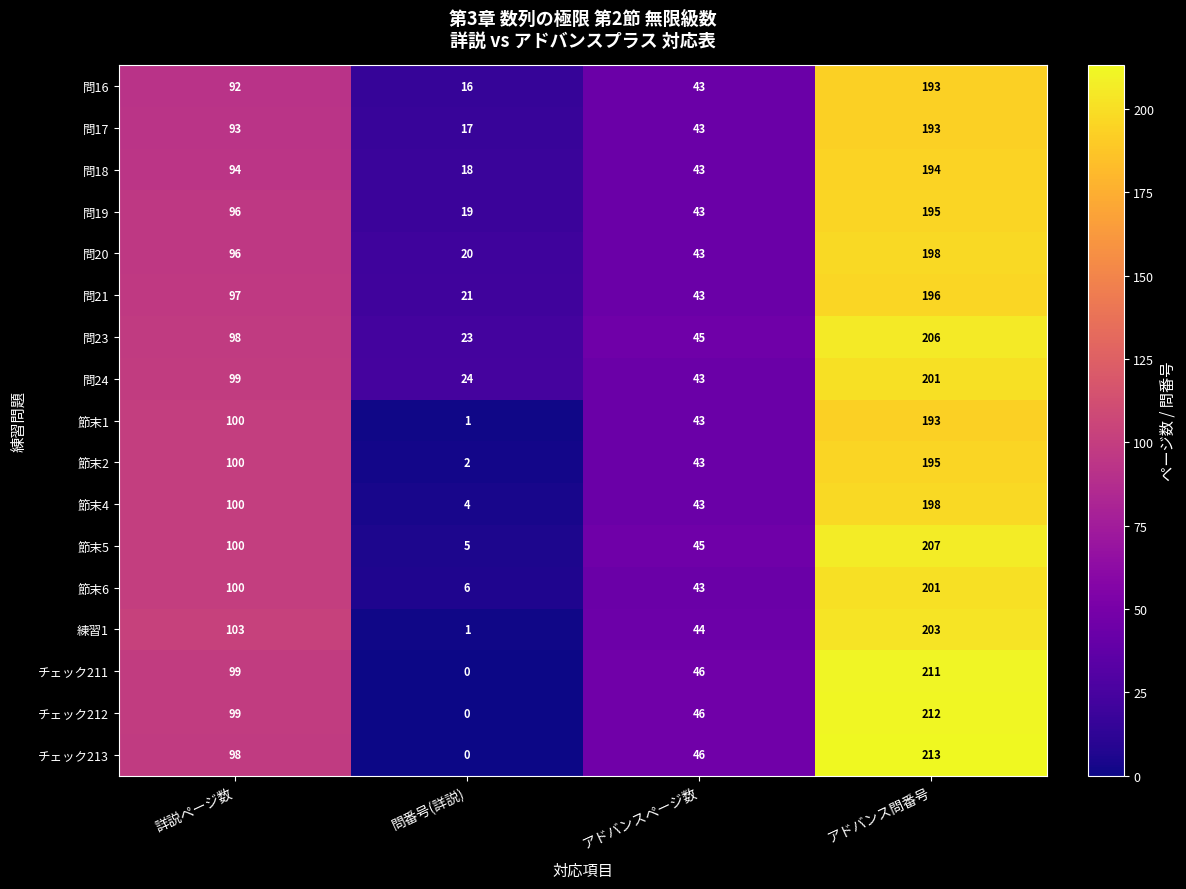

At which label is 節末6 closest to 103?

詳説ページ数